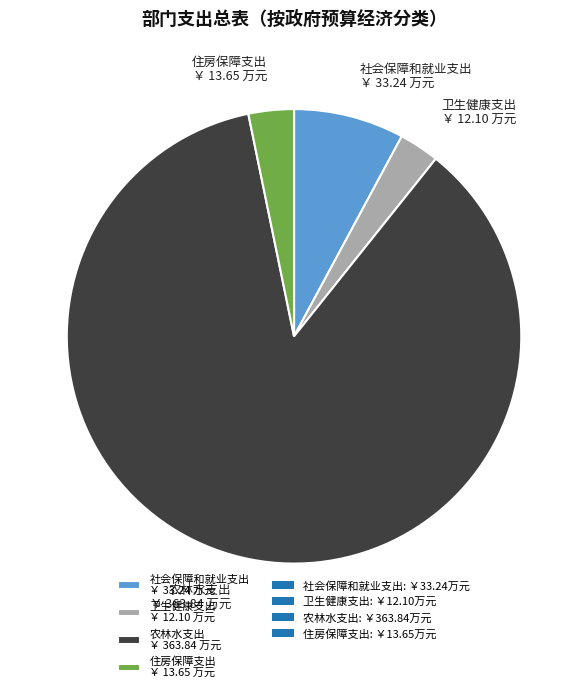

Is the sum of 住房保障支出 ￥ 13.65 万元 and 卫生健康支出 ￥ 12.10 万元 greater than half?

No